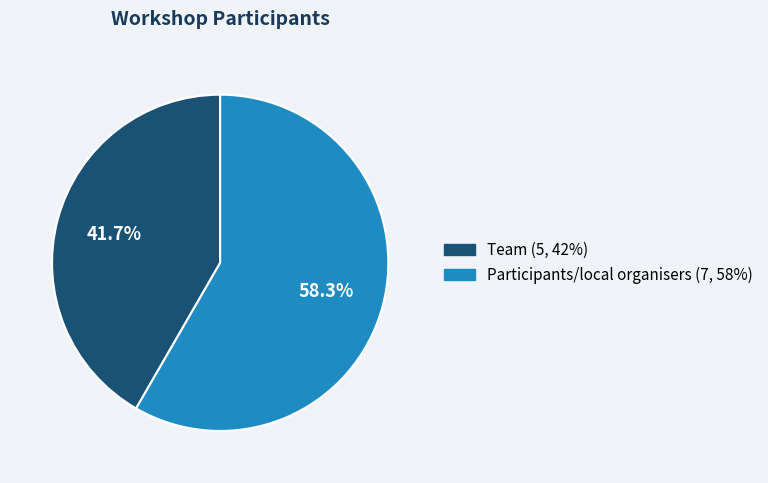

To the nearest percent, what portion does Team represent?

42%